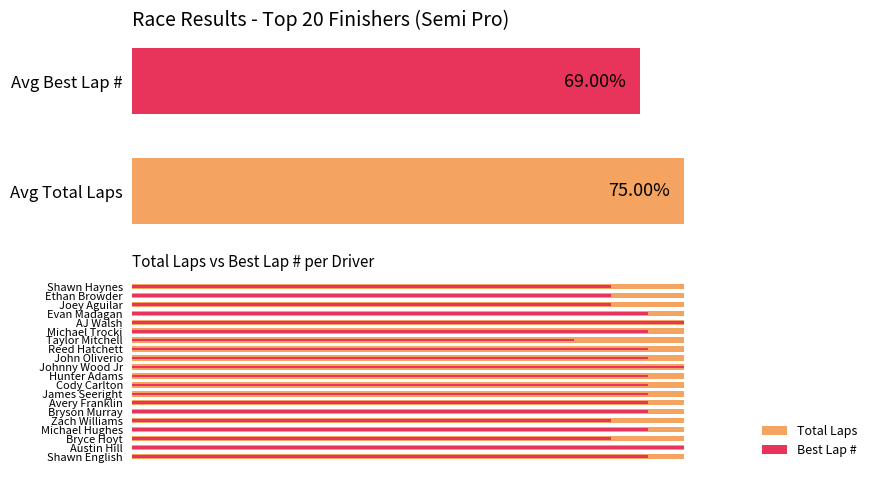

The value of Total Laps at 10 is 0.2. True or false?

False